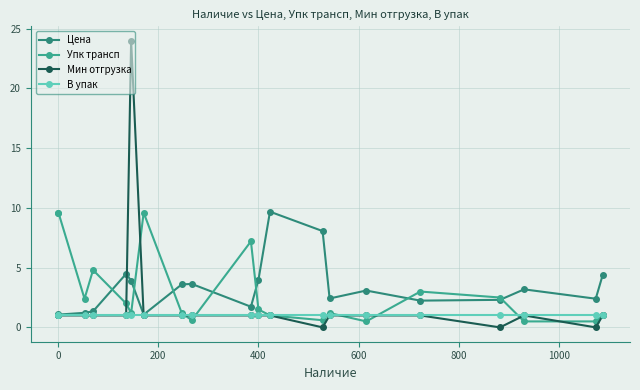

Which series has the largest total across all categories?

Цена